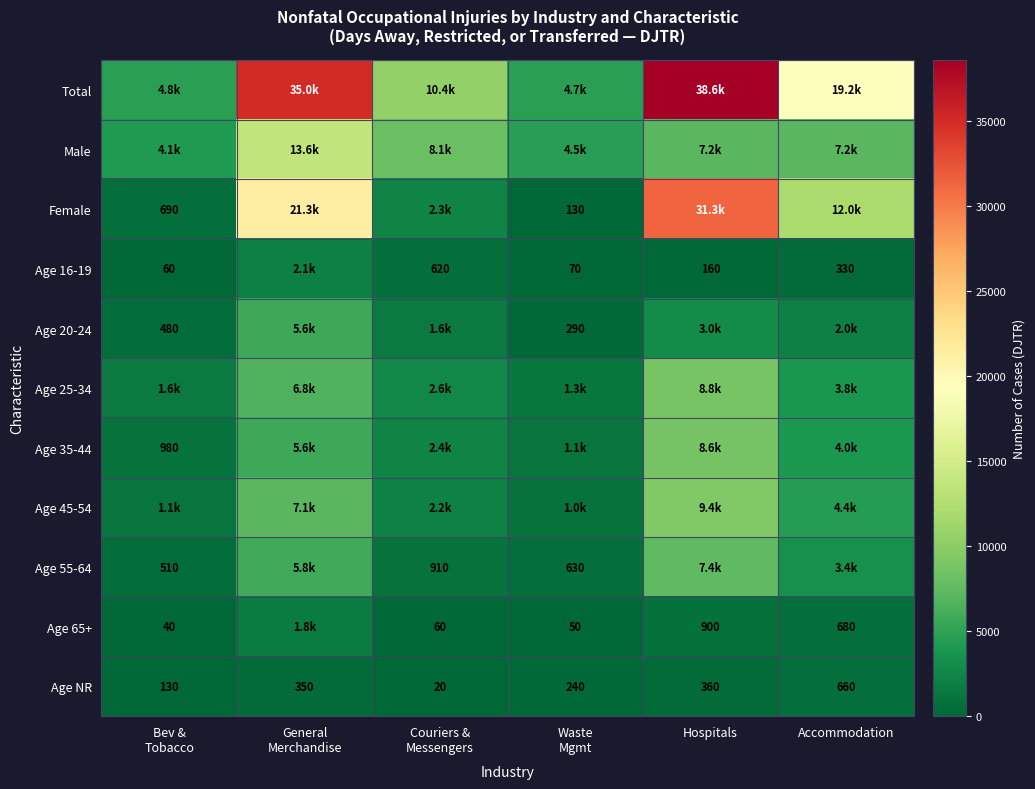

The Age 65+ series shows 228 at Hospitals. True or false?

False